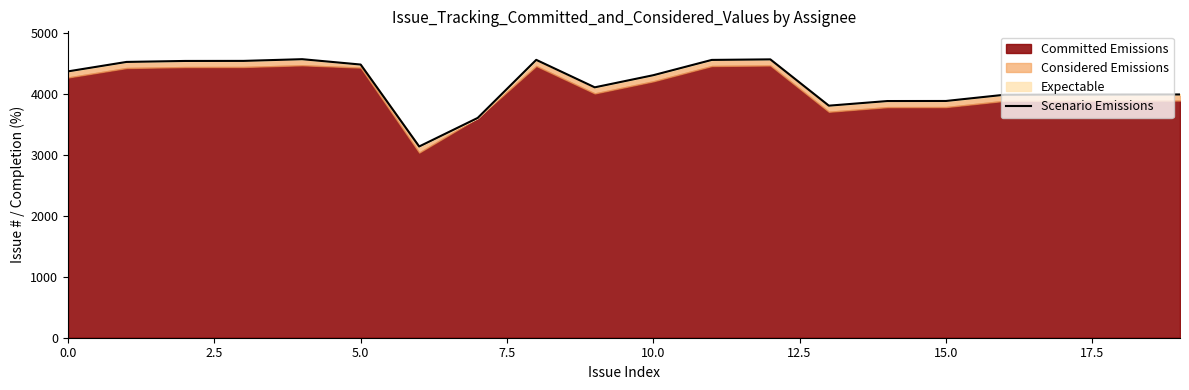

The chart shows a value of 4543 at 5.0. True or false?

True